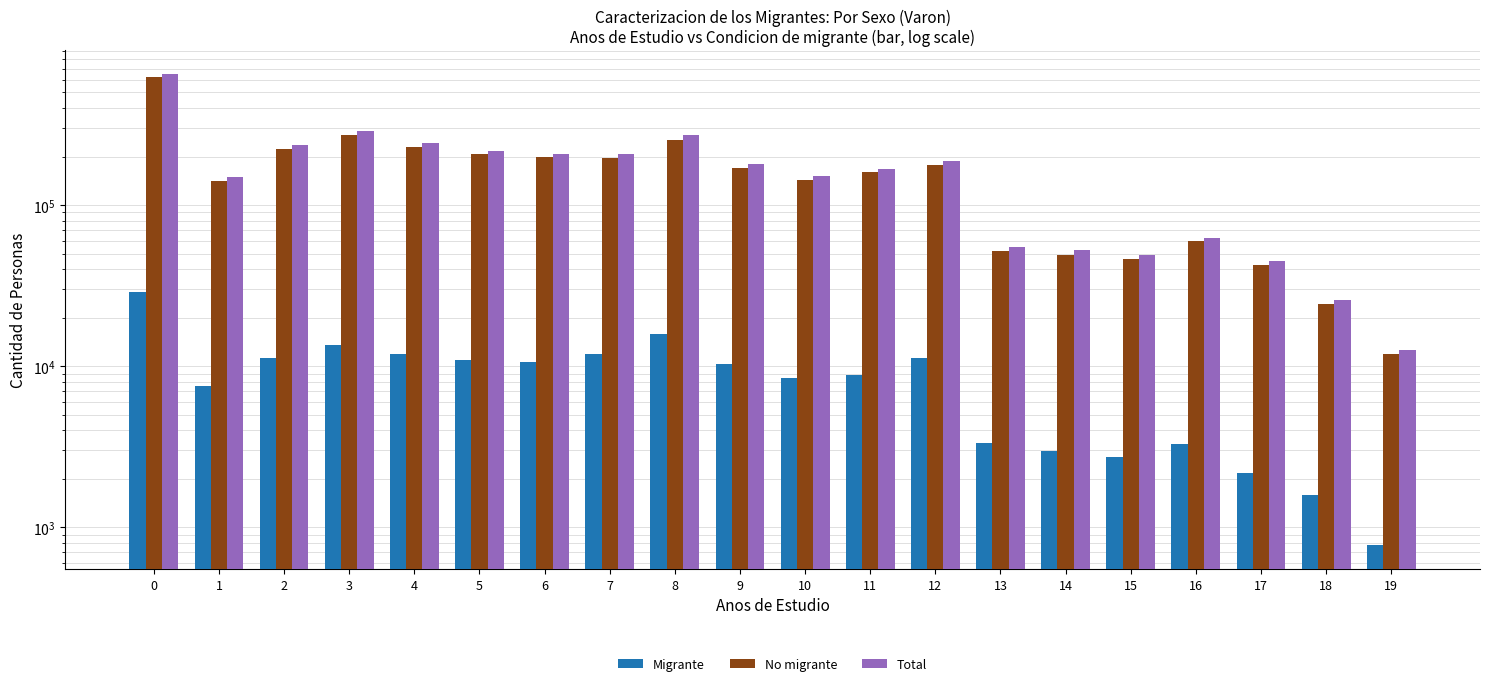

How many data points in Migrante are less than 10371?

10